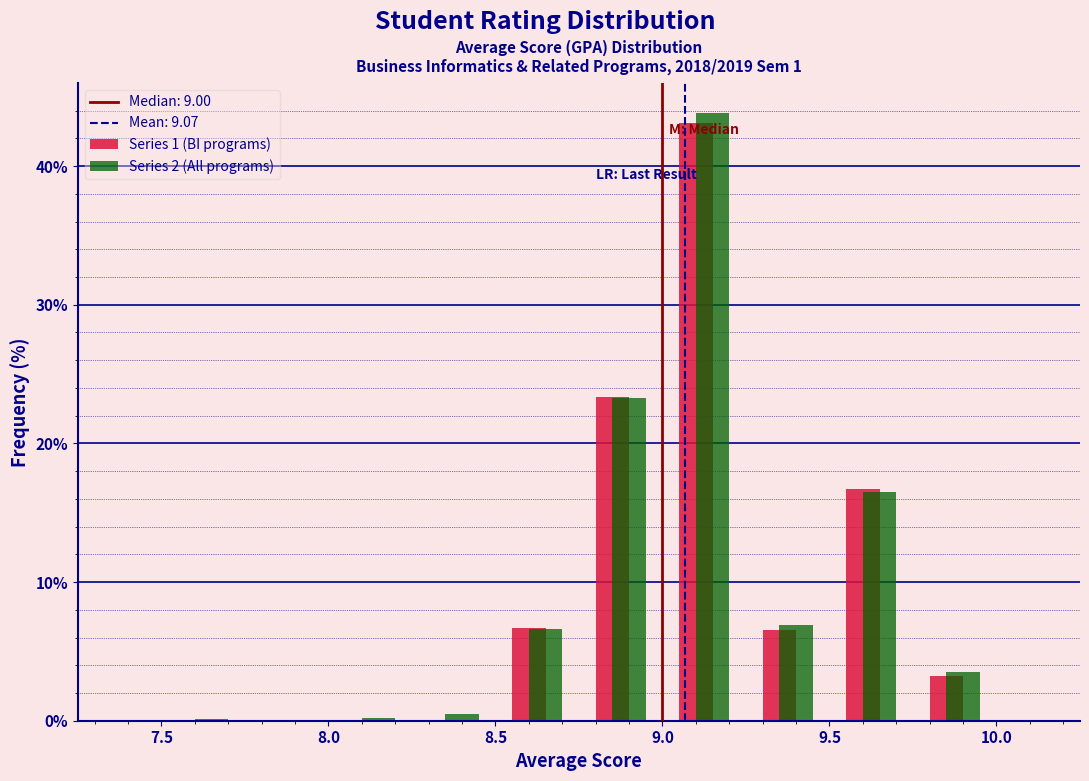

In the Series 1 (BI programs) series, which range on the x-axis has the tallest bar?

9.00 to 9.25